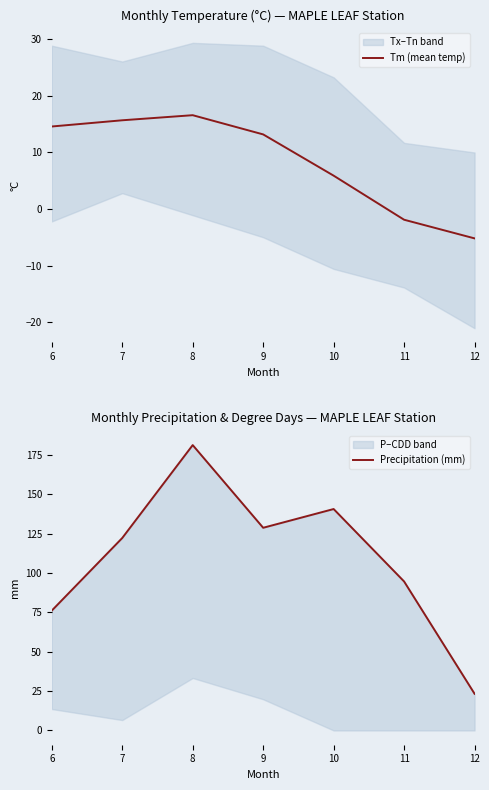

True or false: Tm (mean temp) has a value of 5.9 at 10.

True